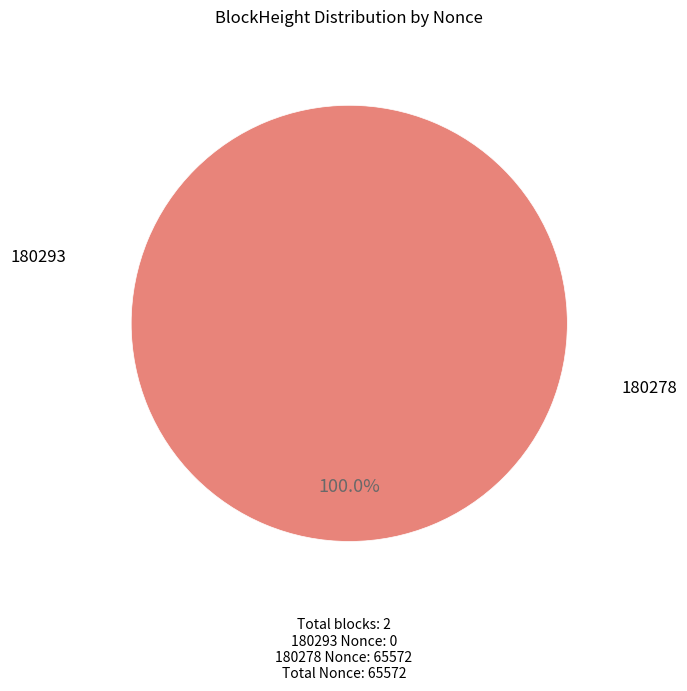

To the nearest percent, what percentage of the pie is 180278?

100%